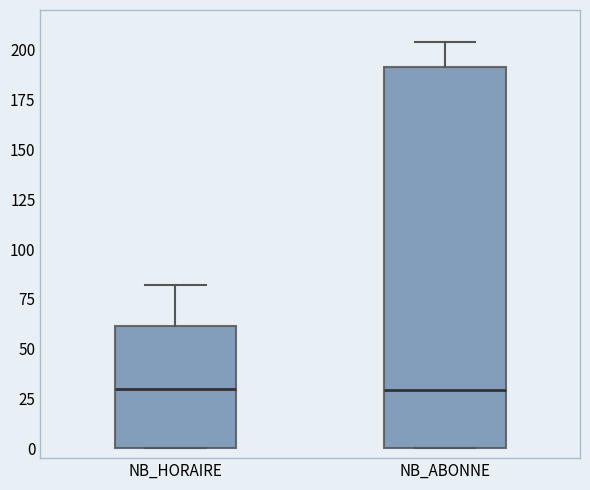

Comparing the boxes themselves (not the whiskers), which one is the tallest?

NB_ABONNE